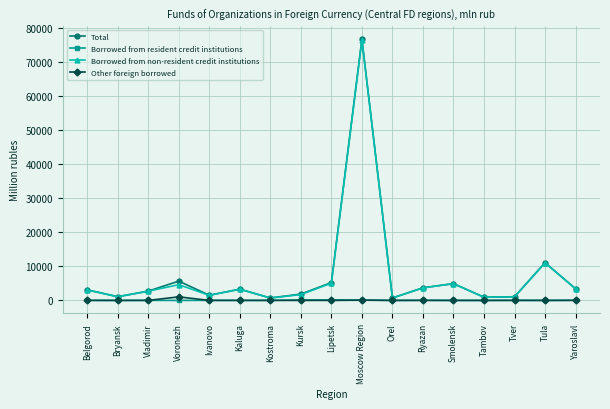

The value of Other foreign borrowed at Kursk is 1. True or false?

True